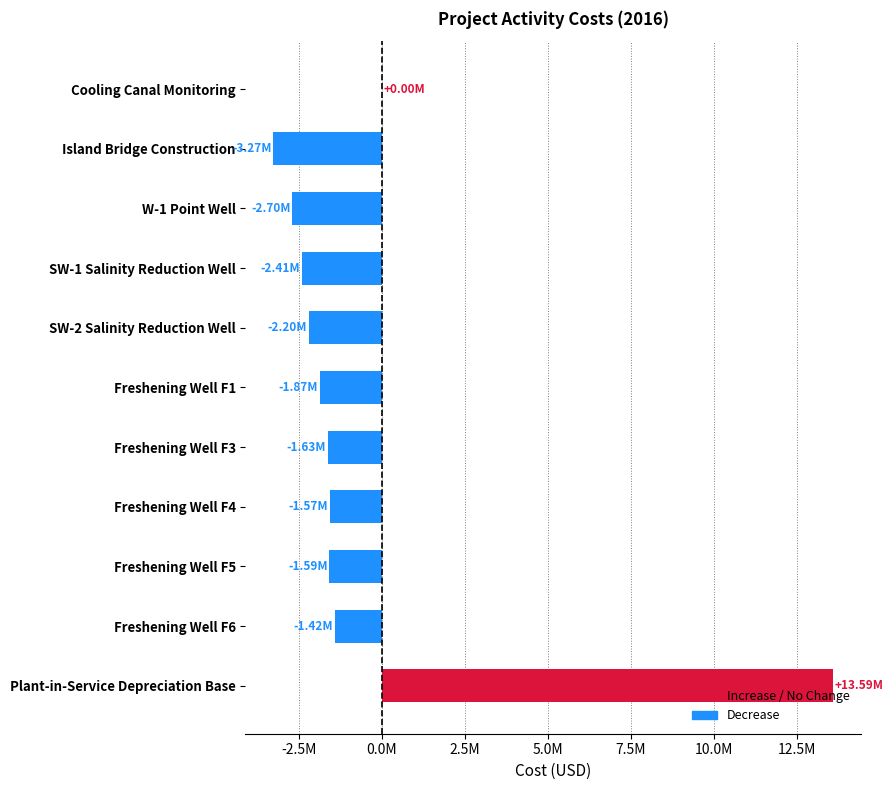

Rank the categories by value from lowest to highest.

Island Bridge Construction, W-1 Point Well, SW-1 Salinity Reduction Well, SW-2 Salinity Reduction Well, Freshening Well F1, Freshening Well F3, Freshening Well F5, Freshening Well F4, Freshening Well F6, Cooling Canal Monitoring, Plant-in-Service Depreciation Base